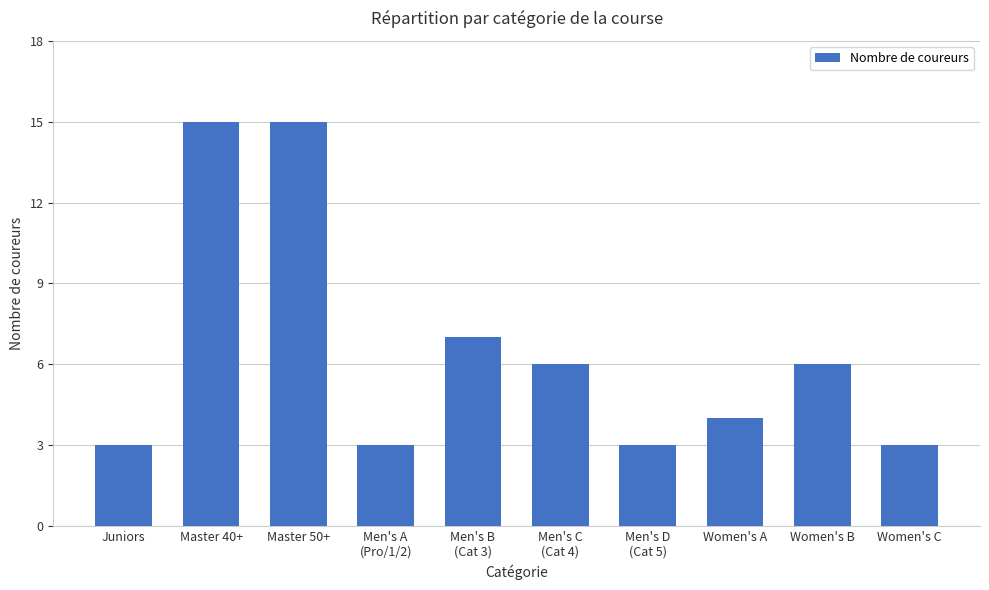

Count the number of data series in this chart.

1